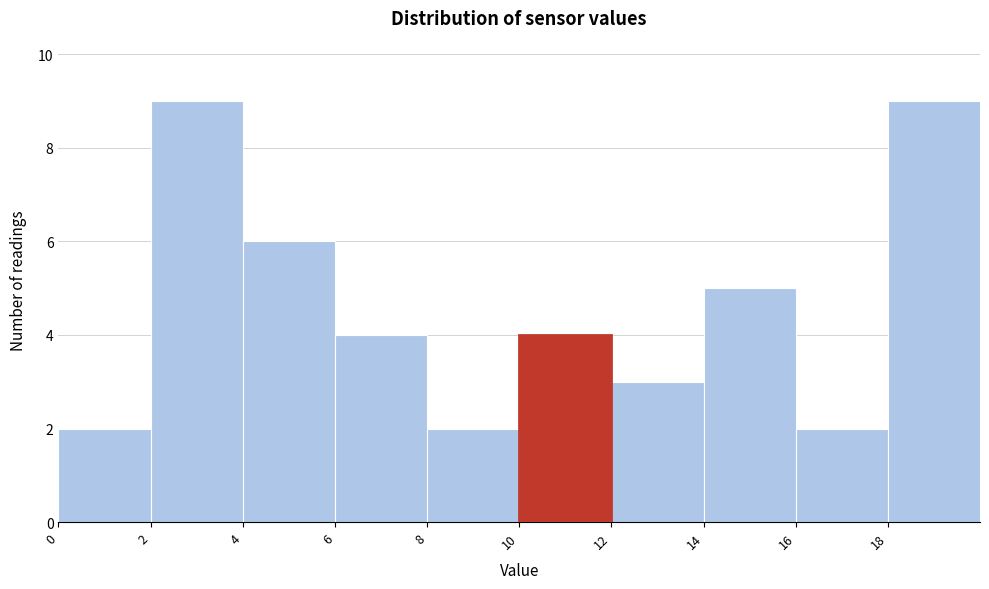

How tall is the bar that spans 2 to 4 on the x-axis? The values are not printed on the chart, so give them approximately, as read against the axis.

9